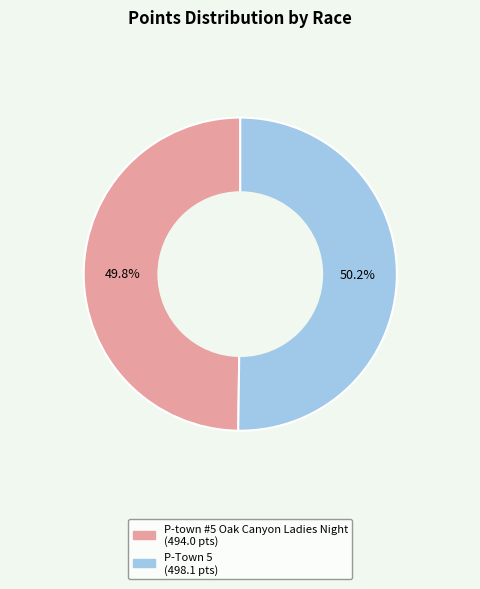

To the nearest percent, what is the combined percentage of P-Town 5 and P-town #5 Oak Canyon Ladies Night?

100%